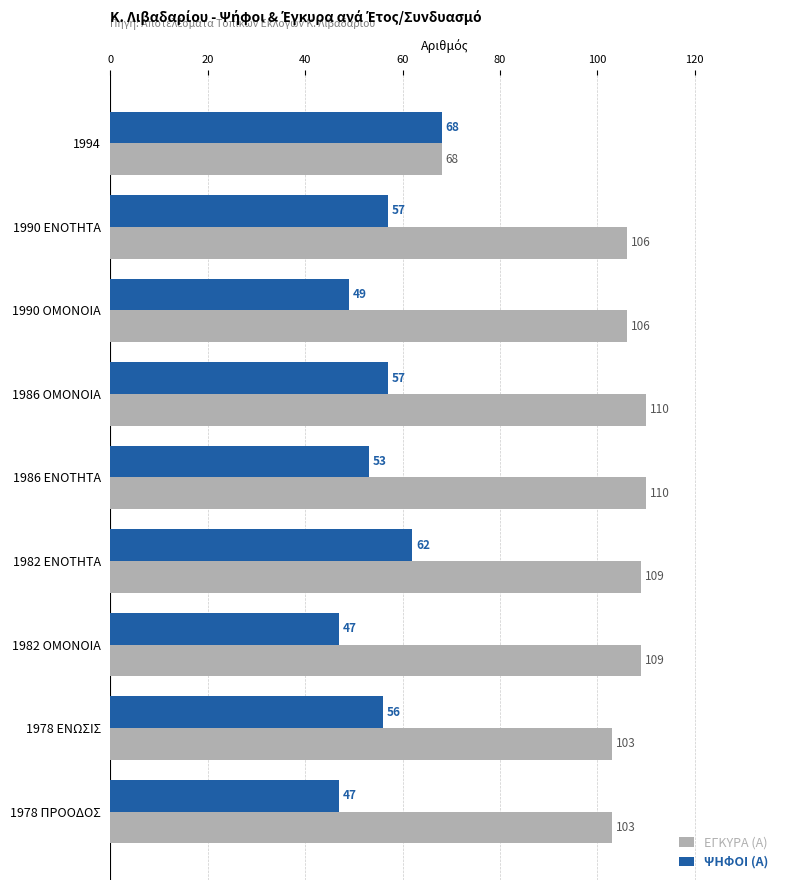

What is the highest value of the ΕΓΚΥΡΑ (Α) series?

110